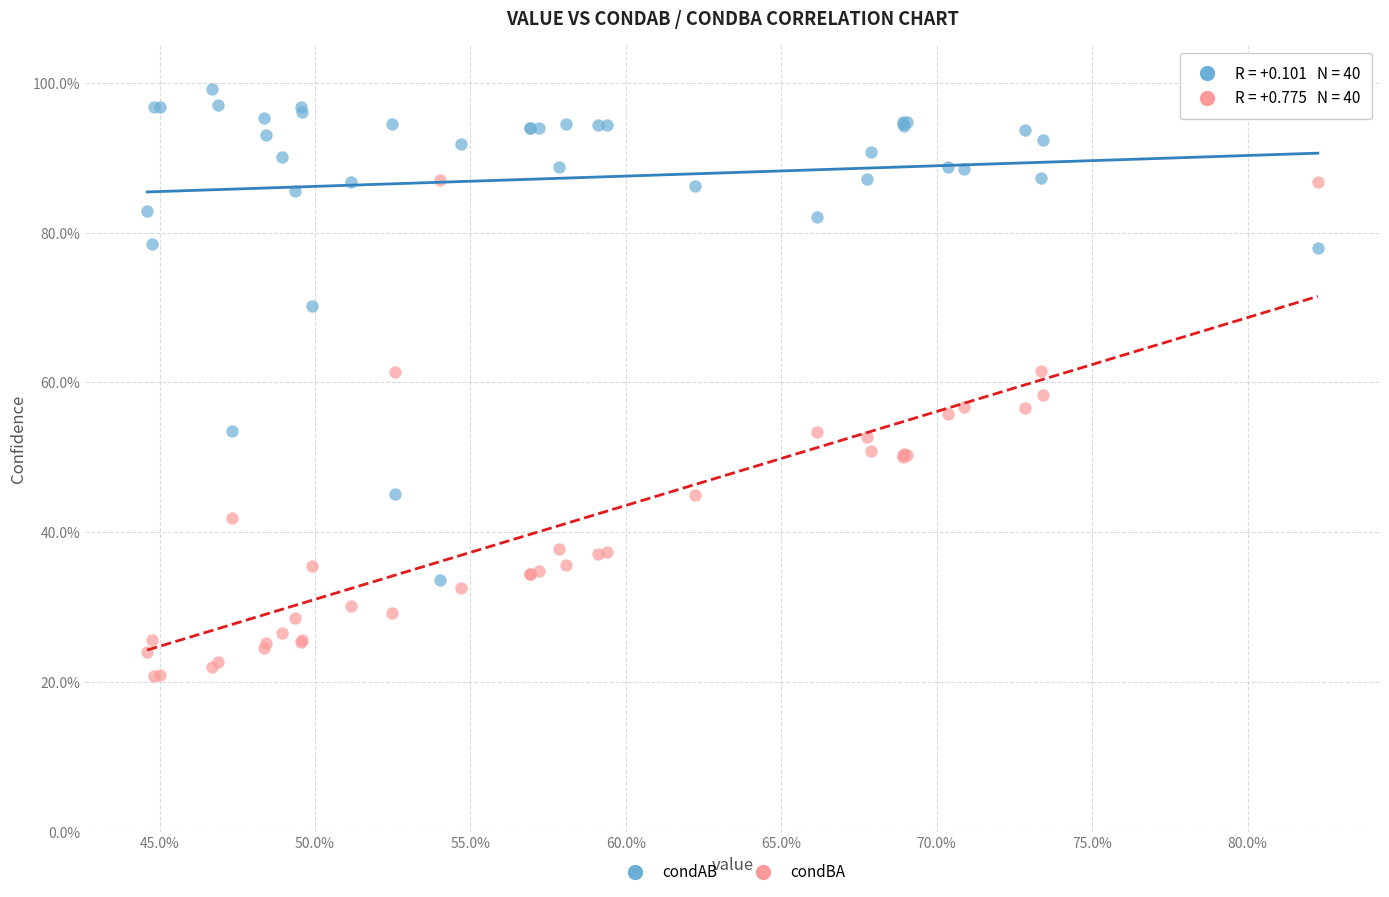

What are all the series names shown in the legend?

condAB, condBA